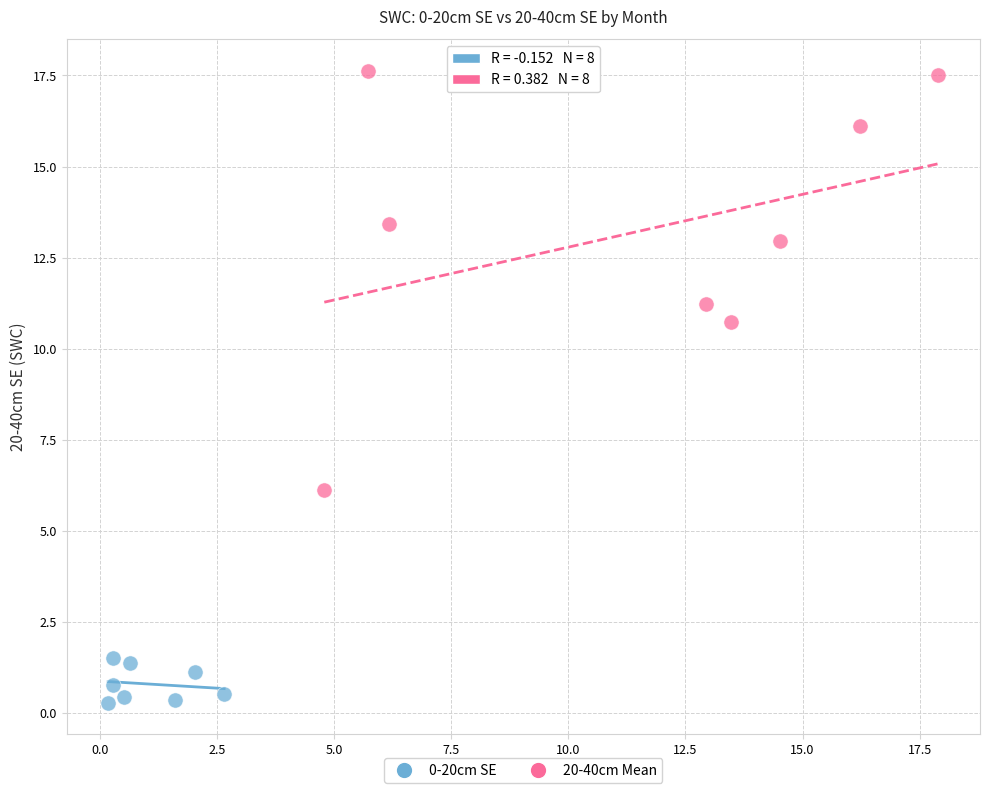

What are all the series names shown in the legend?

0-20cm SE, 20-40cm Mean